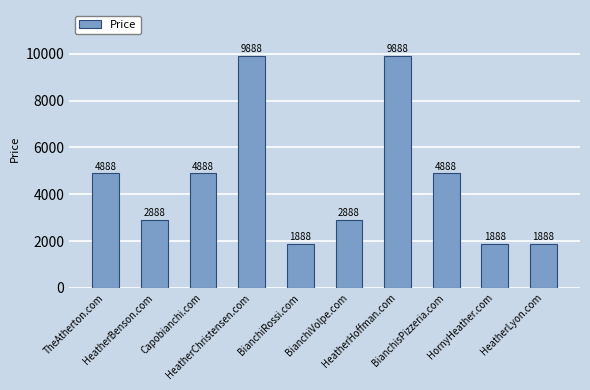

What is the sum of the values at BianchiVolpe.com and HeatherChristensen.com?

12776